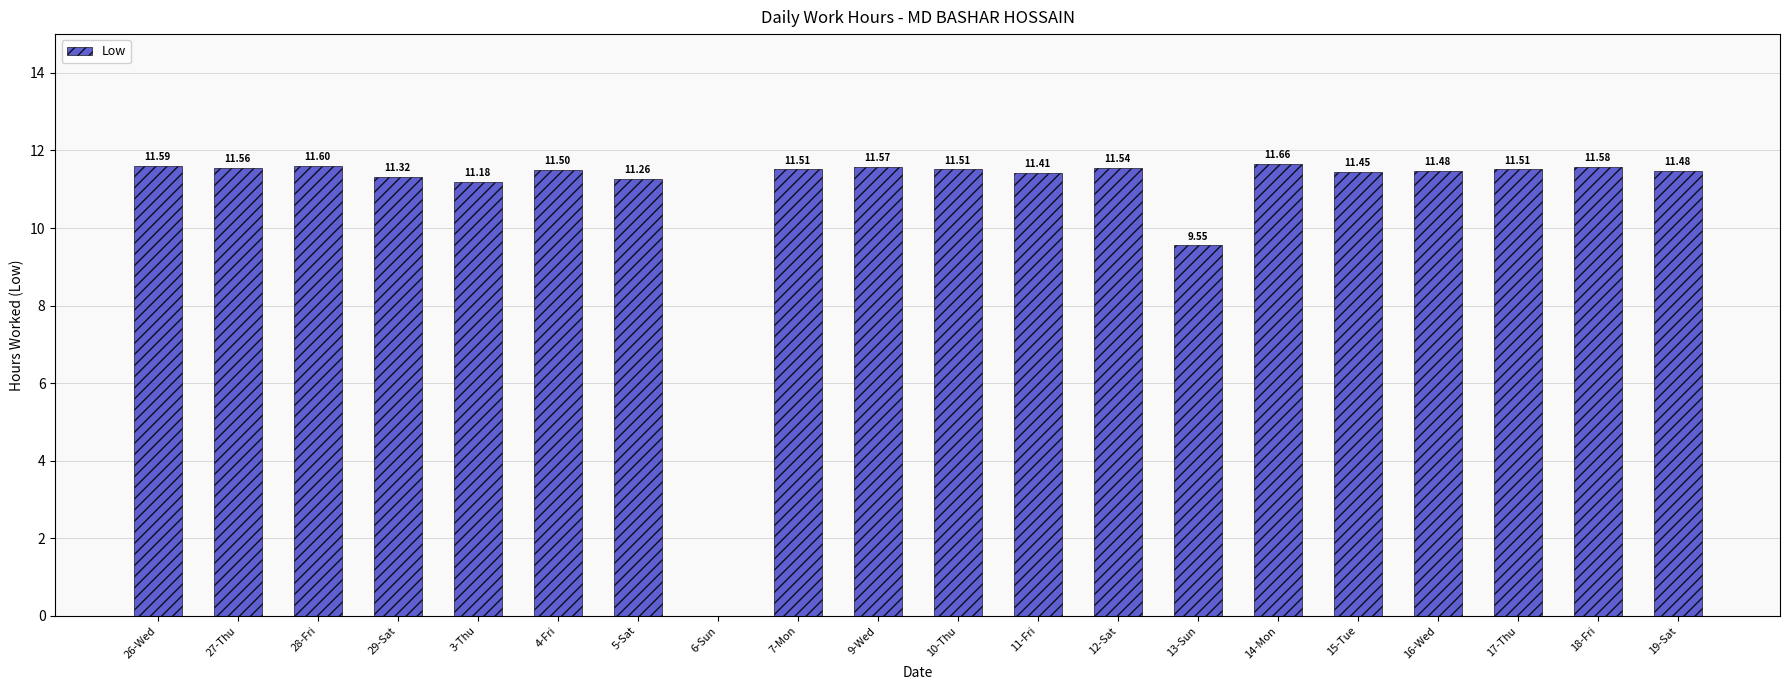

What is the change in value from 14-Mon to 19-Sat?

-0.2